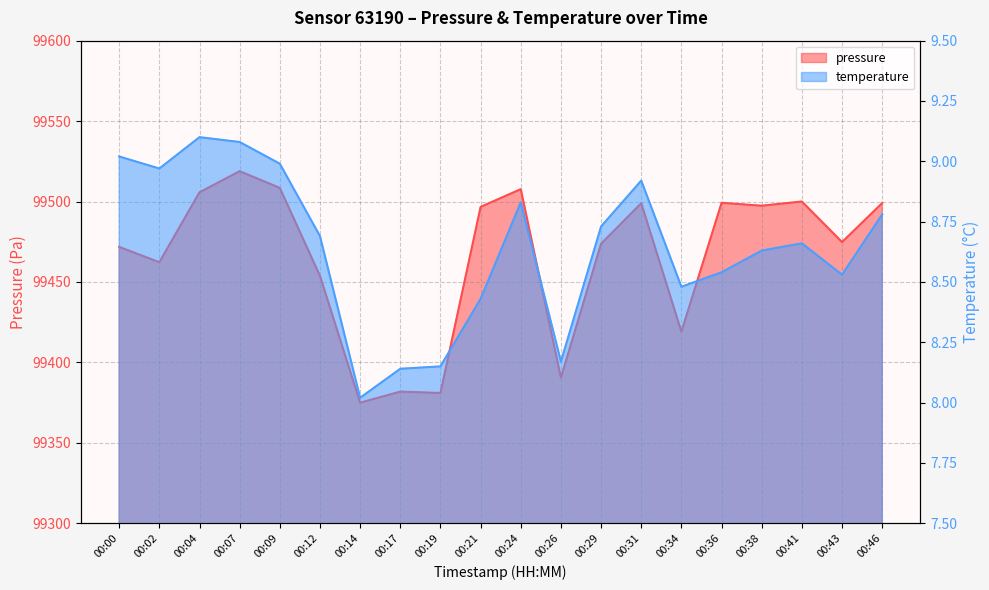

What value does the pressure series have at 00:29?

99473.8